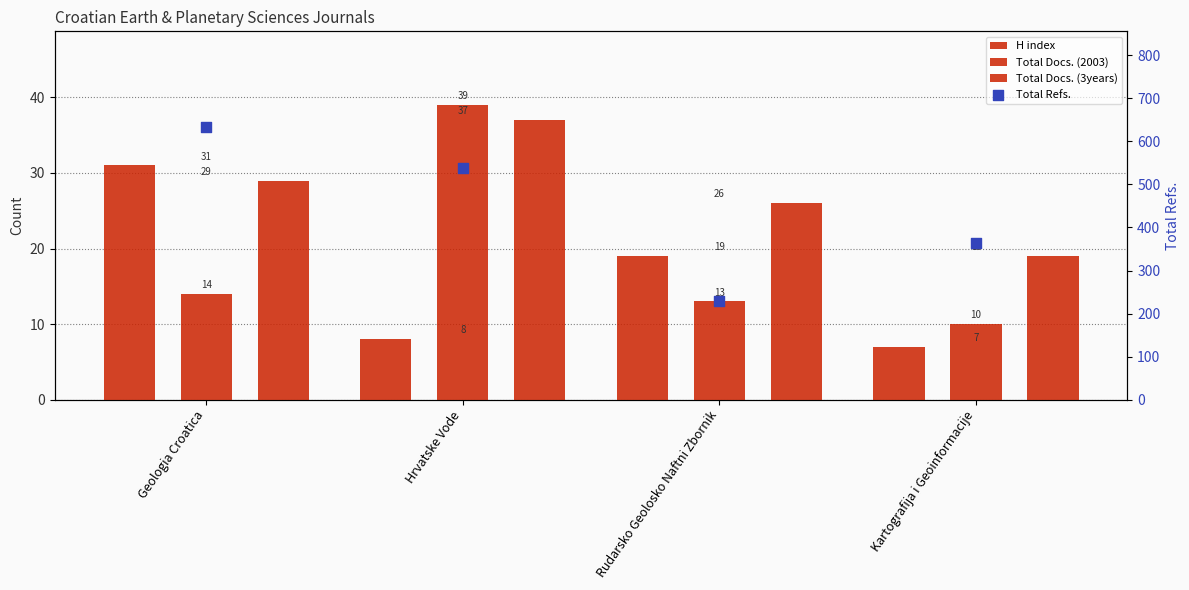

What is the total value across all series at Geologia Croatica?

708